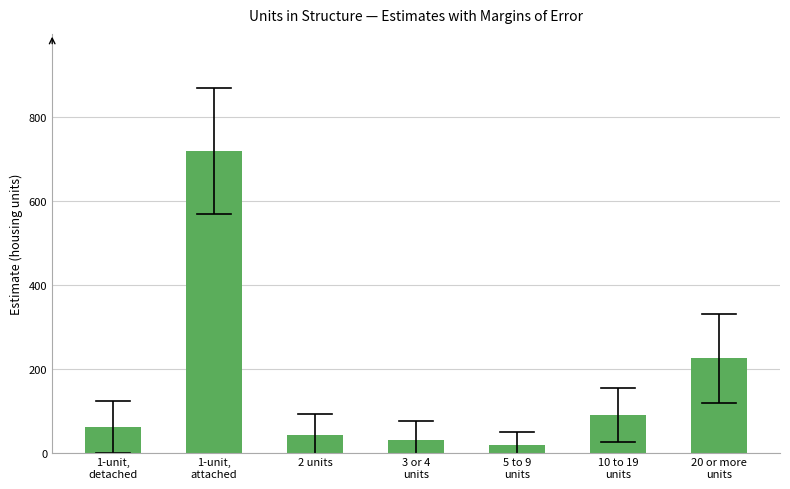

Reading right to left, extract all data points from this chart.

224	89	18	30	42	718	61